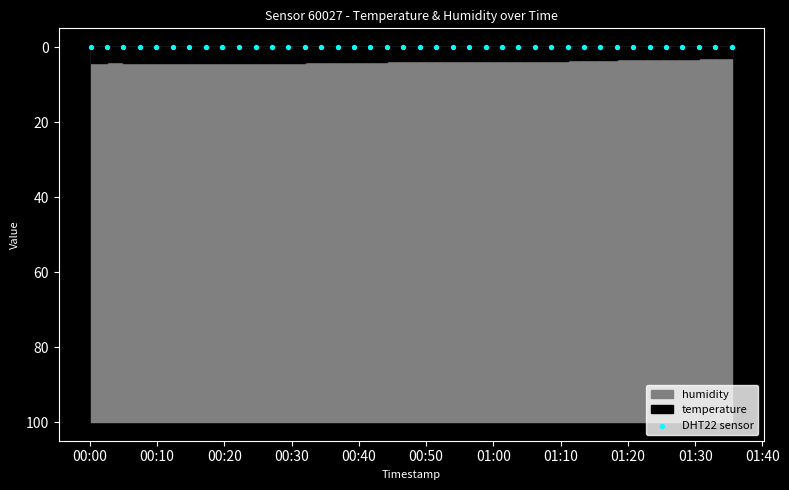

Which series contains the highest Y value?

humidity